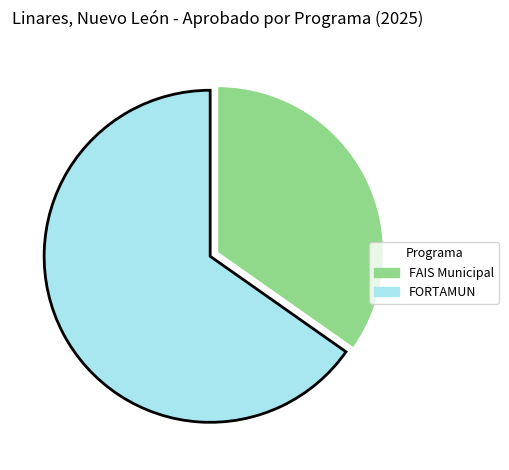

True or false: FAIS Municipal accounts for 35% of the total.

True